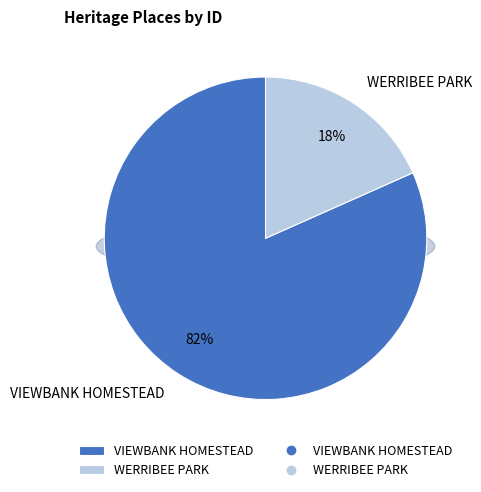

To the nearest percent, what is the combined percentage of VIEWBANK HOMESTEAD and WERRIBEE PARK?

100%